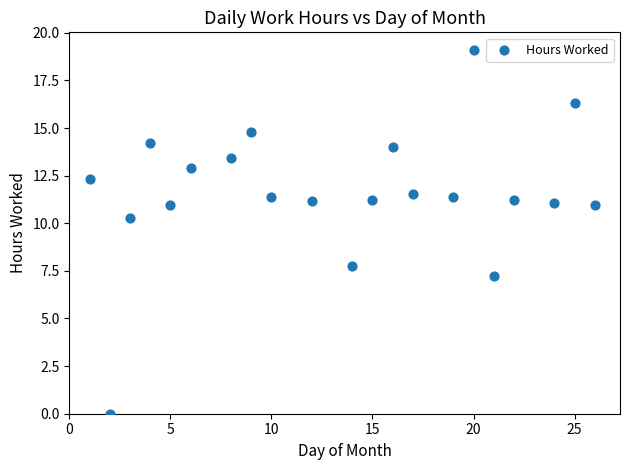

What is the range of X values (max minus min)?

25.0